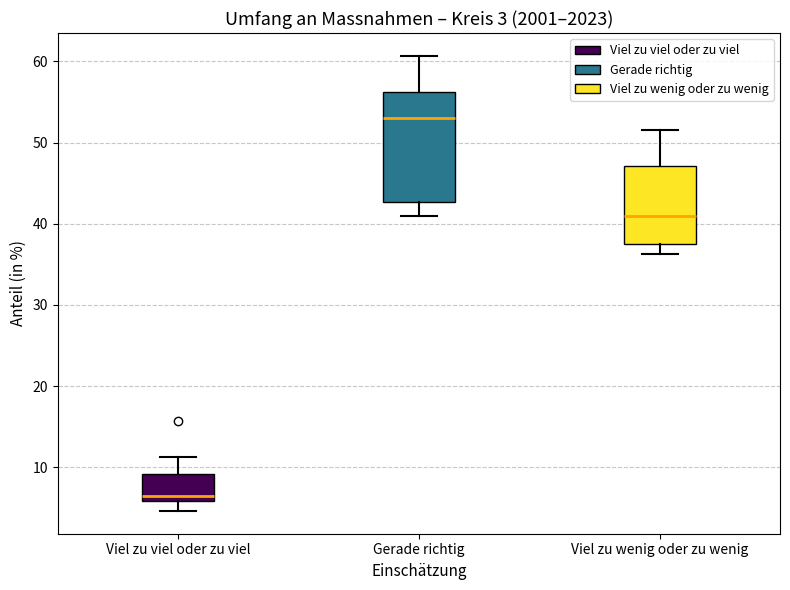

Which box's median line is the lowest?

Viel zu viel oder zu viel